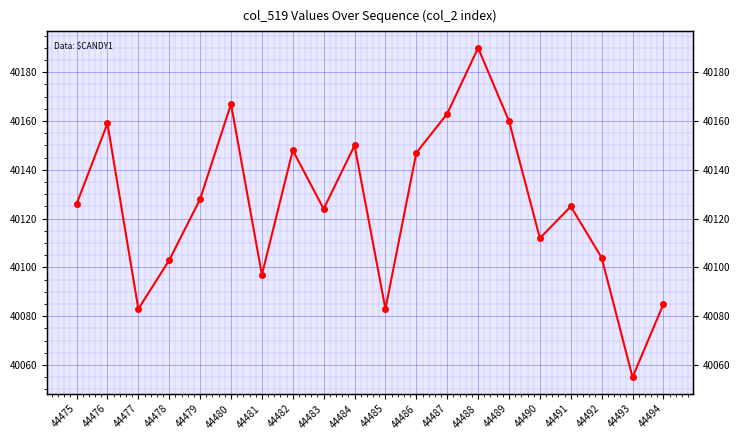

Rank the categories by value from lowest to highest.

44493, 44477, 44485, 44494, 44481, 44478, 44492, 44490, 44483, 44491, 44475, 44479, 44486, 44482, 44484, 44476, 44489, 44487, 44480, 44488